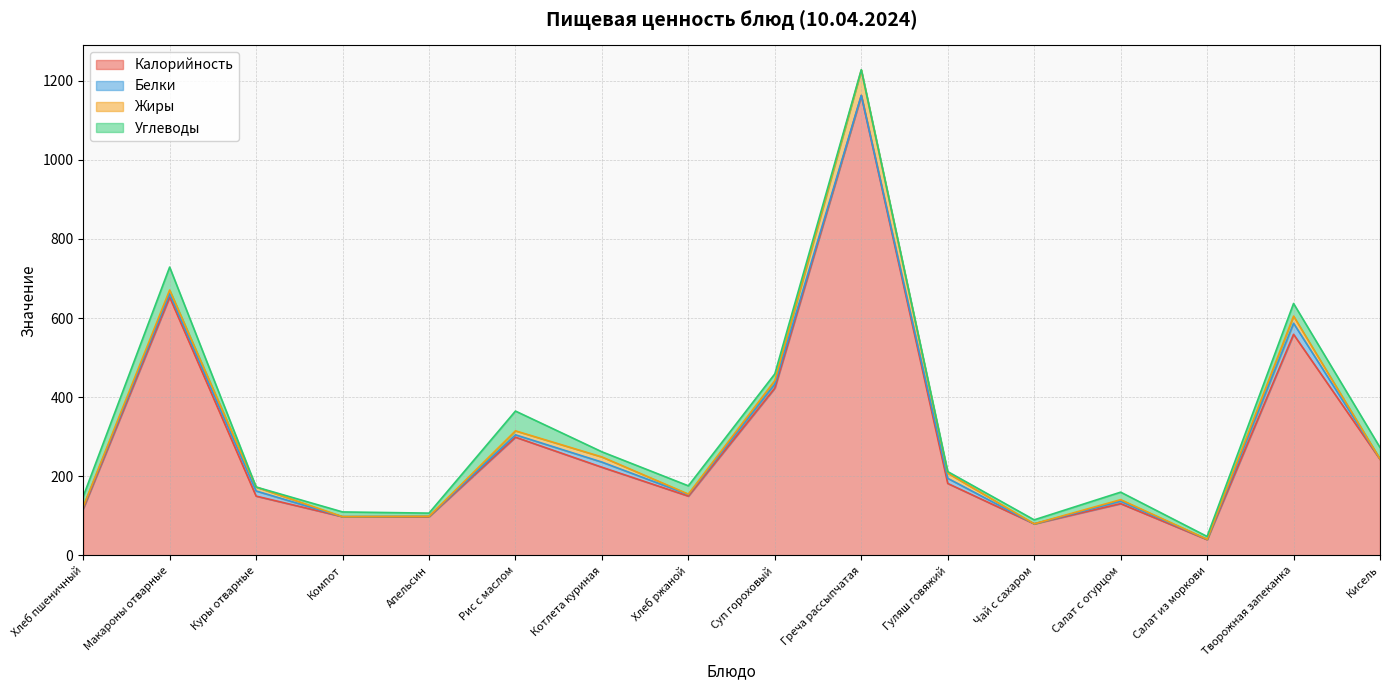

Which series ends up on top after the final intersection of Жиры and Белки?

Жиры